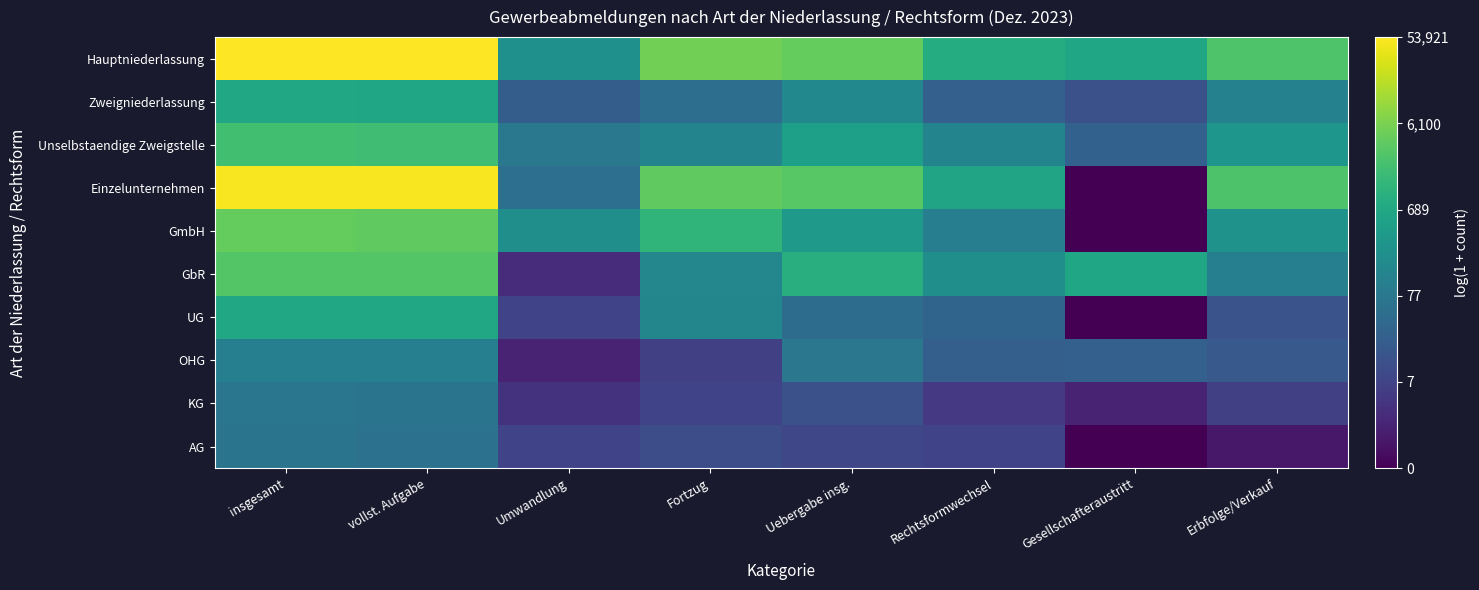

Reading right to left, transcribe all the data shown in this chart.

Hauptniederlassung: Erbfolge/Verkauf=7.9	Gesellschafteraustritt=6.4	Rechtsformwechsel=6.7	Uebergabe insg.=8.3	Fortzug=8.6	Umwandlung=5.5	vollst. Aufgabe=10.9	insgesamt=10.9
Zweigniederlassung: Erbfolge/Verkauf=4.8	Gesellschafteraustritt=2.7	Rechtsformwechsel=3.3	Uebergabe insg.=5.1	Fortzug=3.9	Umwandlung=3.2	vollst. Aufgabe=6.5	insgesamt=6.5
Unselbstaendige Zweigstelle: Erbfolge/Verkauf=5.7	Gesellschafteraustritt=3.4	Rechtsformwechsel=4.9	Uebergabe insg.=6.2	Fortzug=4.9	Umwandlung=4.4	vollst. Aufgabe=7.5	insgesamt=7.6
Einzelunternehmen: Erbfolge/Verkauf=7.9	Gesellschafteraustritt=0.0	Rechtsformwechsel=6.4	Uebergabe insg.=8.1	Fortzug=8.2	Umwandlung=4.0	vollst. Aufgabe=10.8	insgesamt=10.8
GmbH: Erbfolge/Verkauf=5.6	Gesellschafteraustritt=0.0	Rechtsformwechsel=4.6	Uebergabe insg.=5.9	Fortzug=7.1	Umwandlung=5.4	vollst. Aufgabe=8.2	insgesamt=8.3
GbR: Erbfolge/Verkauf=4.7	Gesellschafteraustritt=6.4	Rechtsformwechsel=5.4	Uebergabe insg.=6.8	Fortzug=5.1	Umwandlung=1.4	vollst. Aufgabe=8.0	insgesamt=8.0
UG: Erbfolge/Verkauf=2.8	Gesellschafteraustritt=0.0	Rechtsformwechsel=3.5	Uebergabe insg.=3.9	Fortzug=5.0	Umwandlung=2.2	vollst. Aufgabe=6.5	insgesamt=6.5
OHG: Erbfolge/Verkauf=3.0	Gesellschafteraustritt=3.3	Rechtsformwechsel=3.3	Uebergabe insg.=4.3	Fortzug=2.1	Umwandlung=1.1	vollst. Aufgabe=4.7	insgesamt=4.7
KG: Erbfolge/Verkauf=2.1	Gesellschafteraustritt=1.1	Rechtsformwechsel=1.8	Uebergabe insg.=2.7	Fortzug=2.2	Umwandlung=1.6	vollst. Aufgabe=4.2	insgesamt=4.3
AG: Erbfolge/Verkauf=0.7	Gesellschafteraustritt=0.0	Rechtsformwechsel=2.2	Uebergabe insg.=2.3	Fortzug=2.6	Umwandlung=2.2	vollst. Aufgabe=4.1	insgesamt=4.2